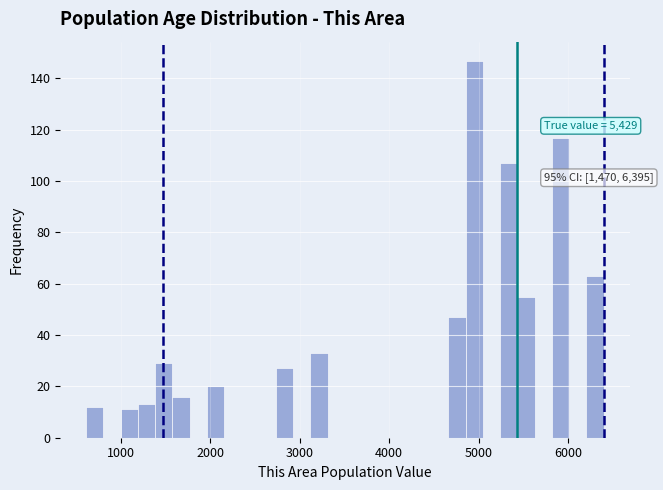

Around what value on the x-axis is the tallest bar? Give the approximate position of its centre, as read against the axis.

5000